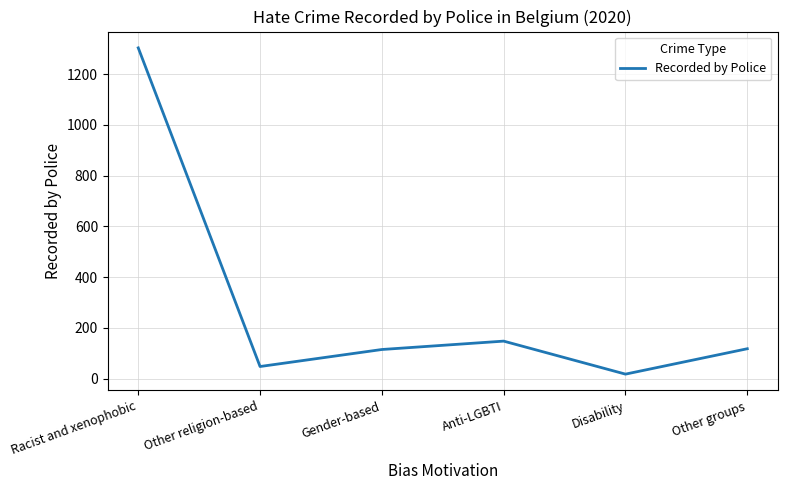

How many distinct data groups are displayed?

1